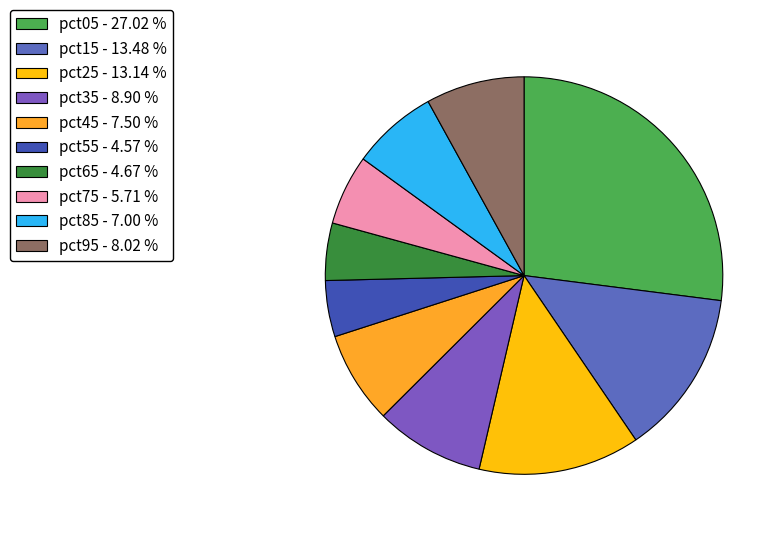

Count the number of slices in the pie.

10